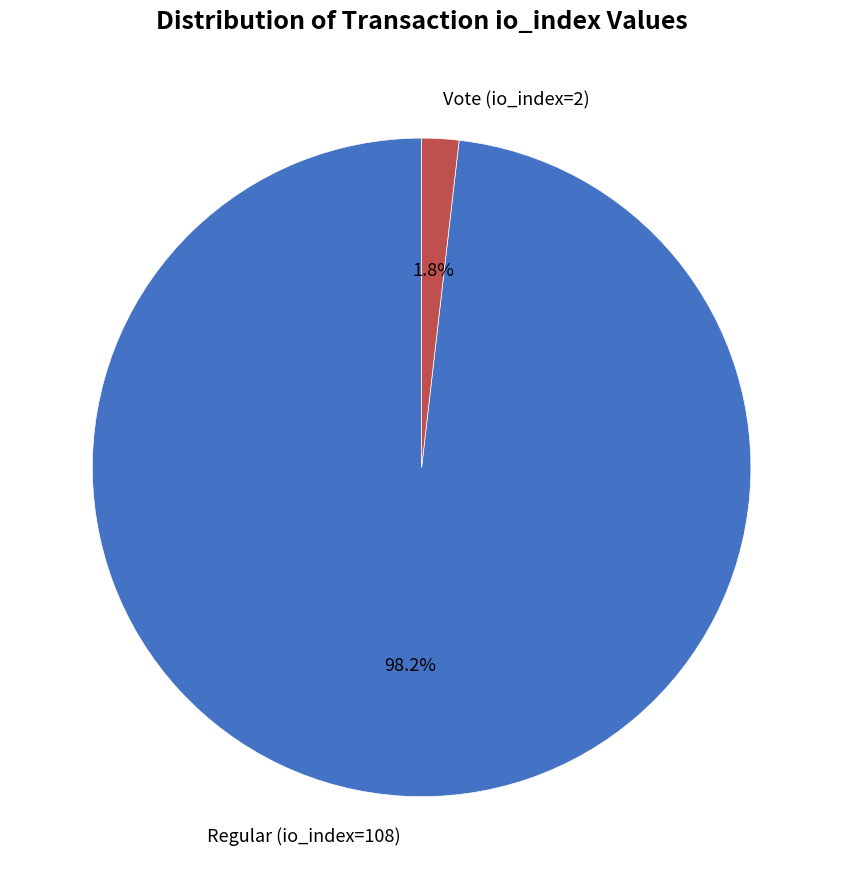

Between Regular (io_index=108) and Vote (io_index=2), which is larger?

Regular (io_index=108)